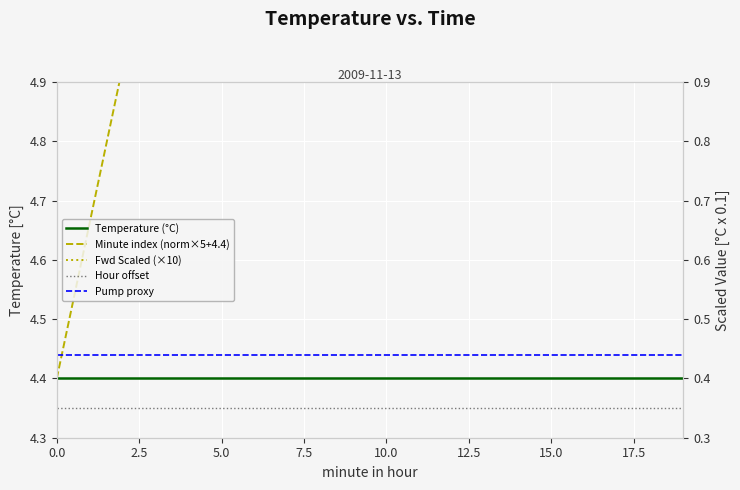

At which category is the sum across all series the highest?

19